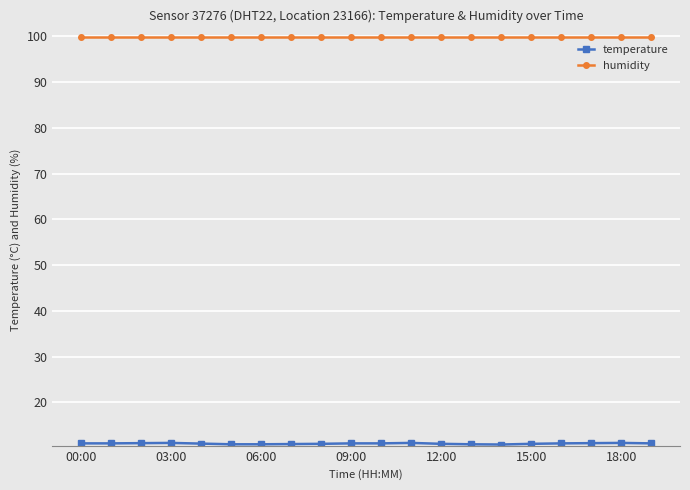

What is the maximum value shown in the chart?

99.9